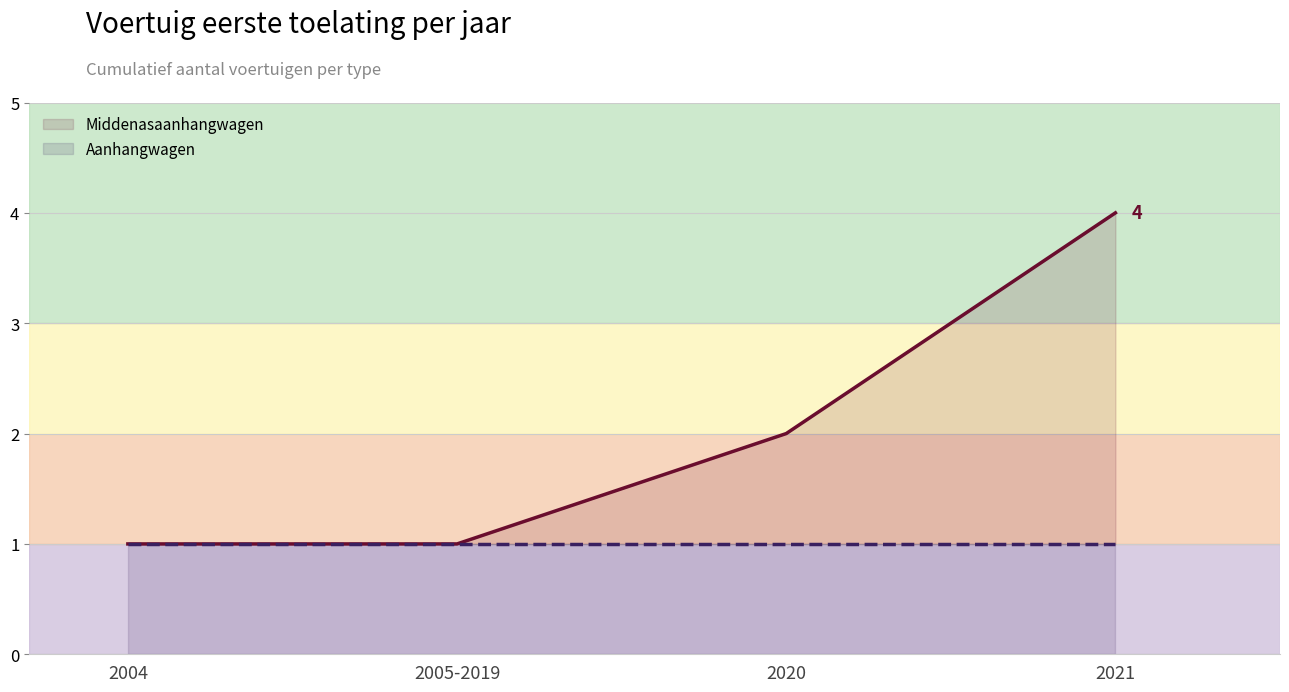

What is the label of the 4th point from the left?

2021